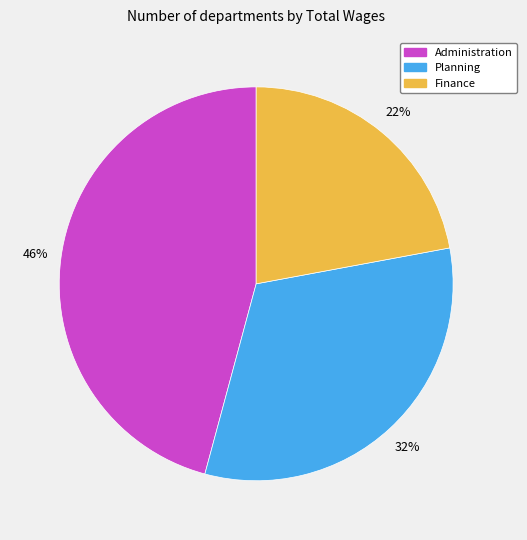

Which has a higher value, Finance or Planning?

Planning